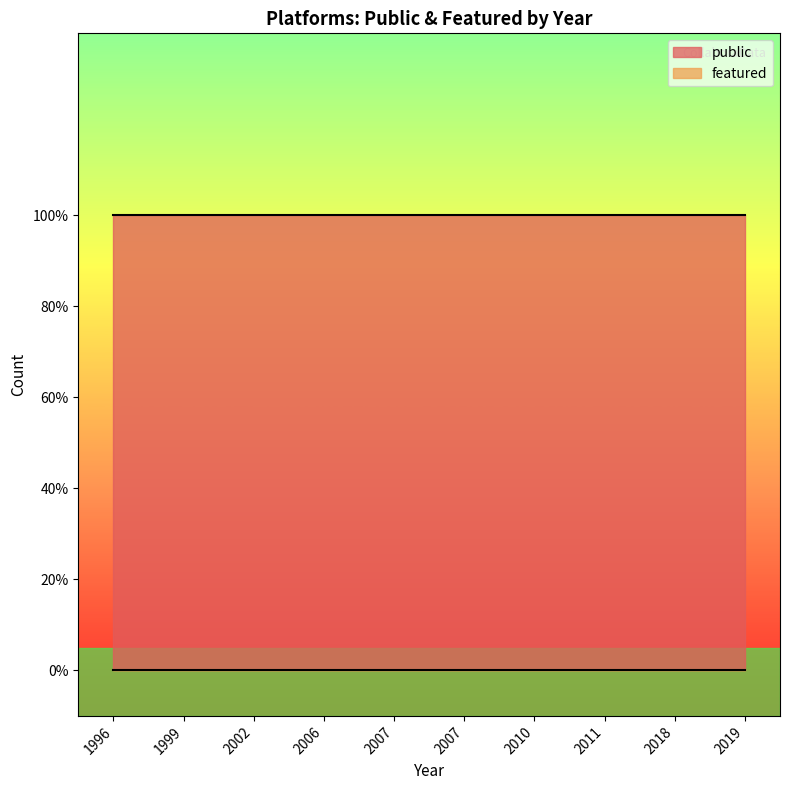

List the labels in order of public value, largest first.

2006, 2011, 1996, 2007, 2019, 1999, 2007, 2002, 2018, 2010